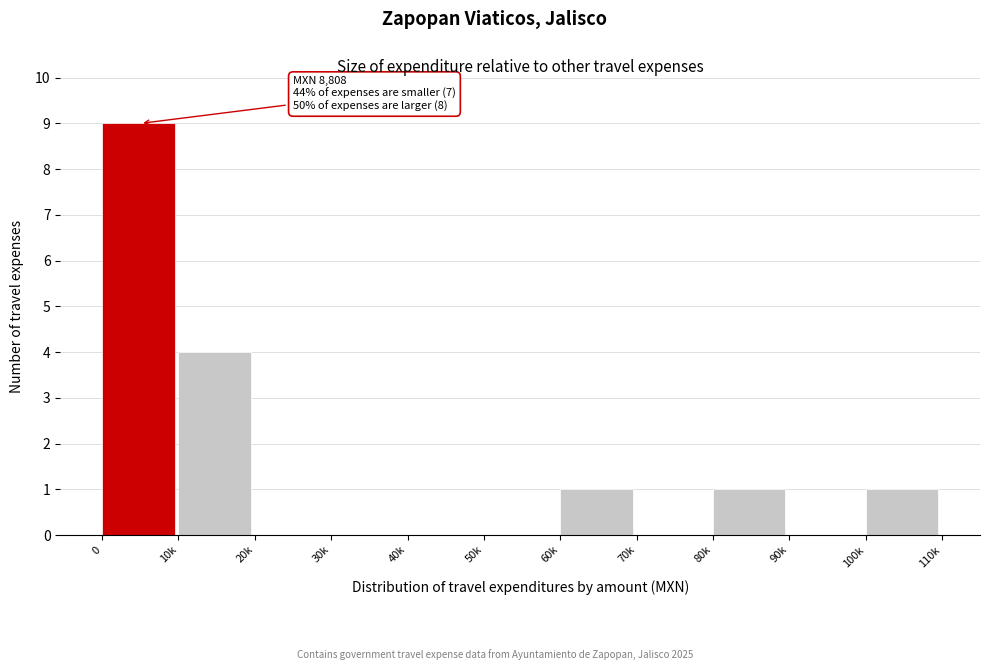

Reading left to right, list all the values displayed in this chart.

0=9	10k=4	20k=0	30k=0	40k=0	50k=0	60k=1	70k=0	80k=1	90k=0	100k=1